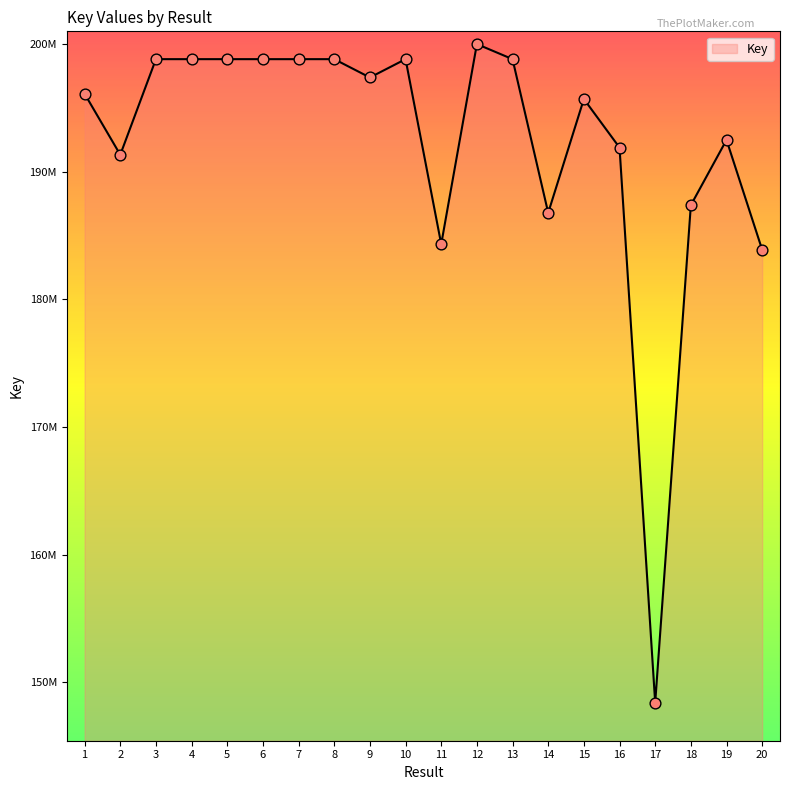

Does the chart have visible grid lines?

No